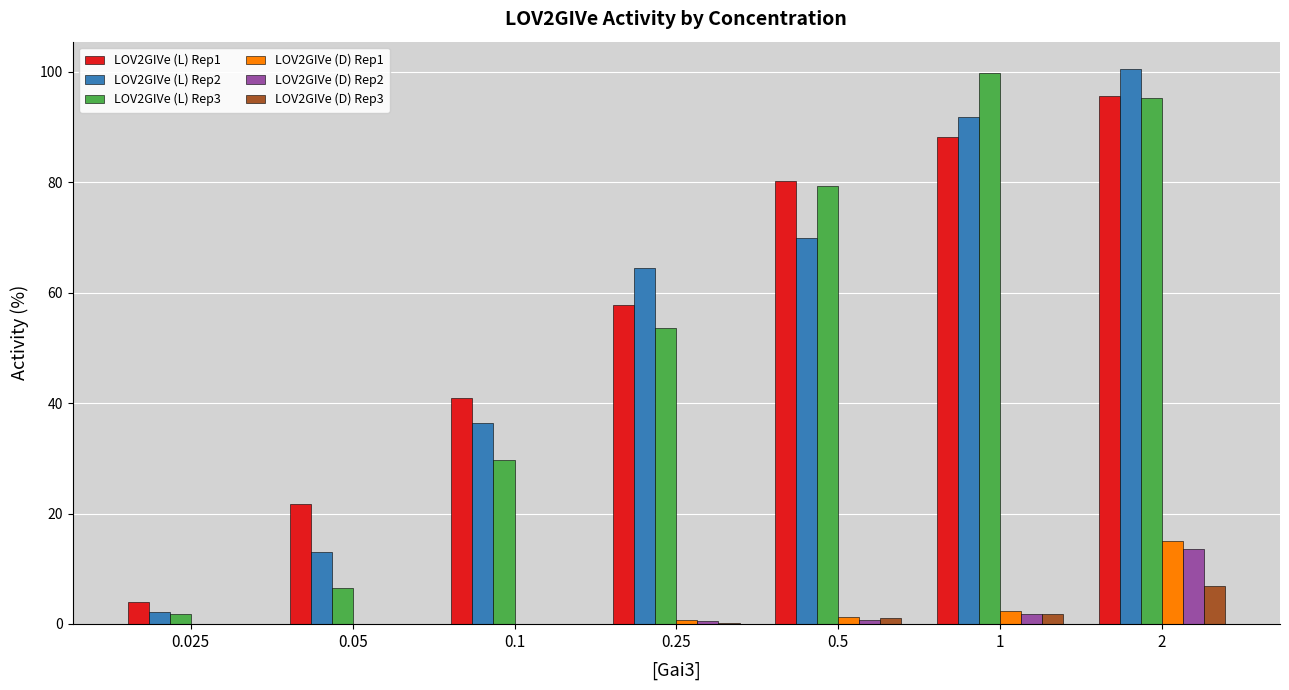

What is the total value across all series at 2?

327.0